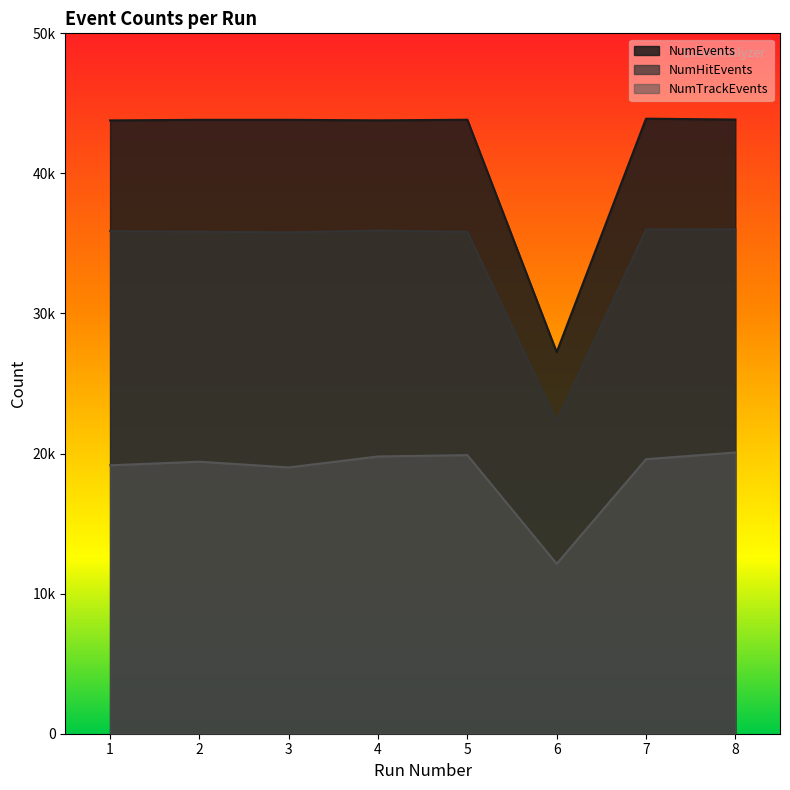

In NumEvents, how many points are higher than both neighbors (excluding endpoints)?

3